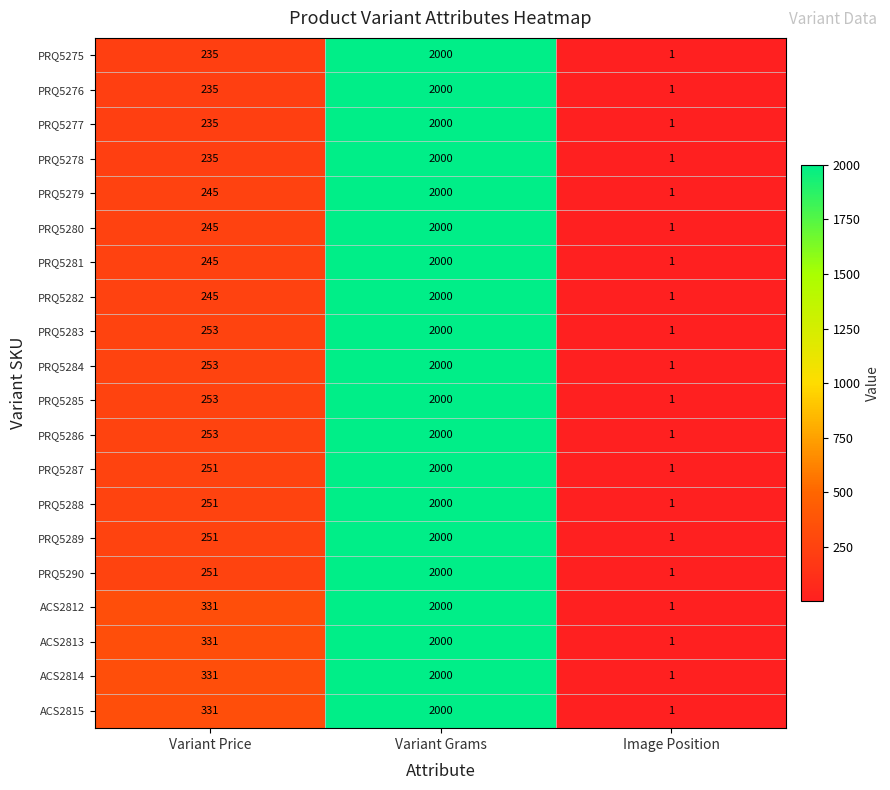

Rank the categories by PRQ5288 value from lowest to highest.

Image Position, Variant Price, Variant Grams